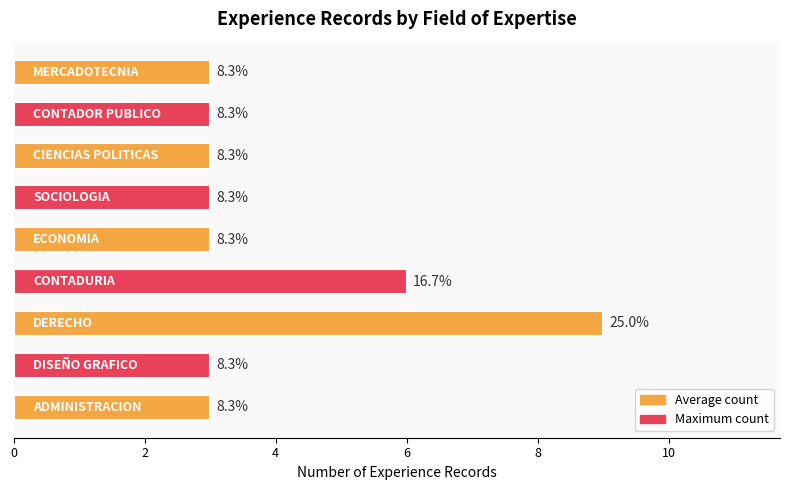

How many bars are there in total?

9